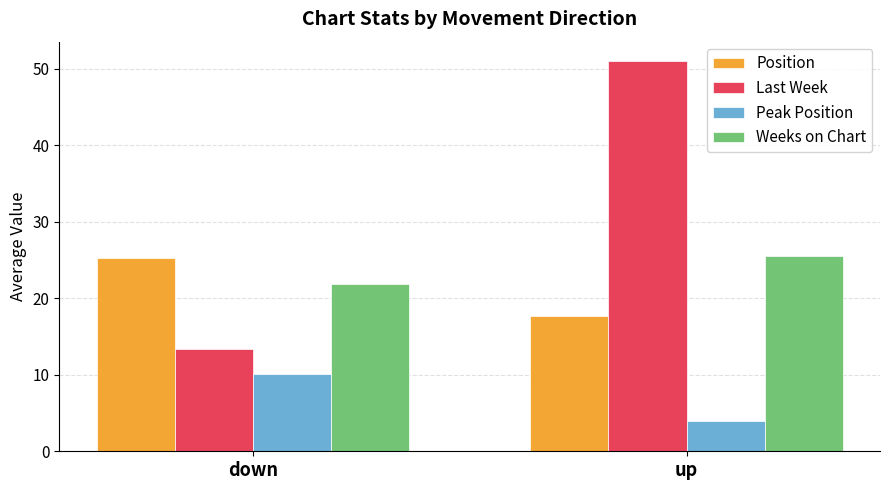

What are all the series names shown in the legend?

Position, Last Week, Peak Position, Weeks on Chart